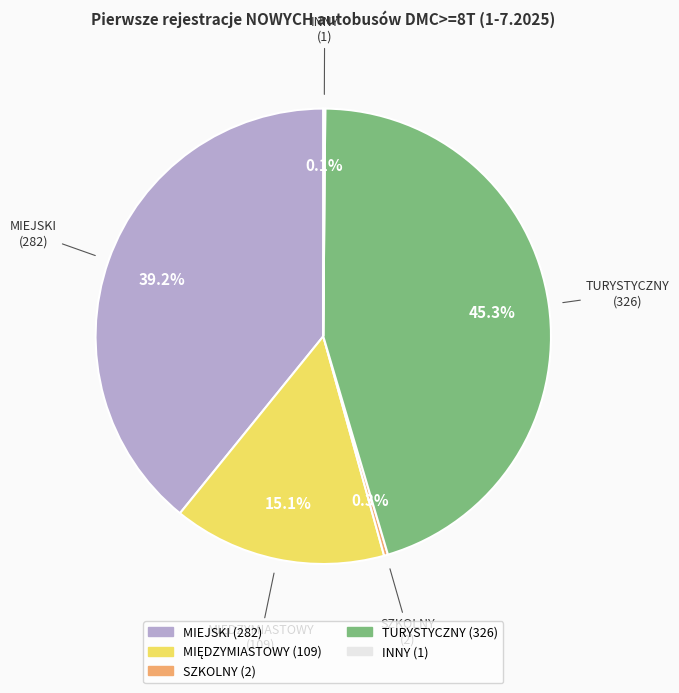

Which slice is the largest?

TURYSTYCZNY